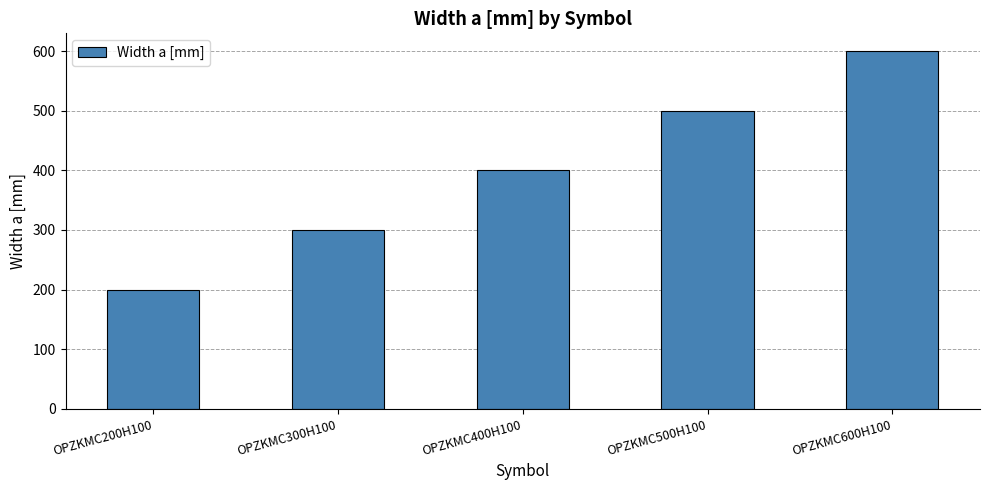

What is the change in value from OPZKMC200H100 to OPZKMC300H100?

+100